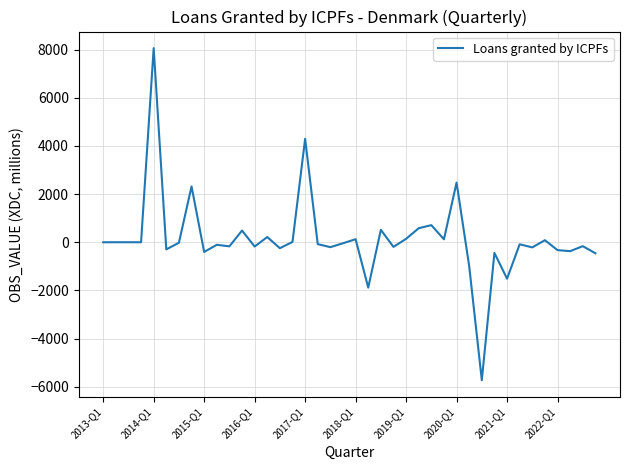

Count the number of values greater than -42.

19